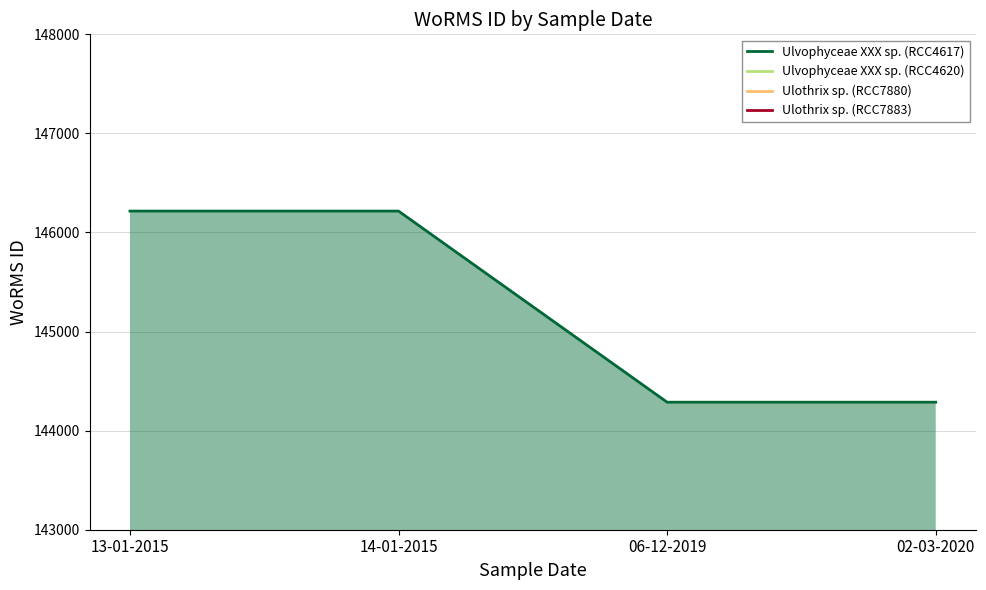

Rank the categories by Ulvophyceae XXX sp. (RCC4617) value from highest to lowest.

13-01-2015, 14-01-2015, 06-12-2019, 02-03-2020